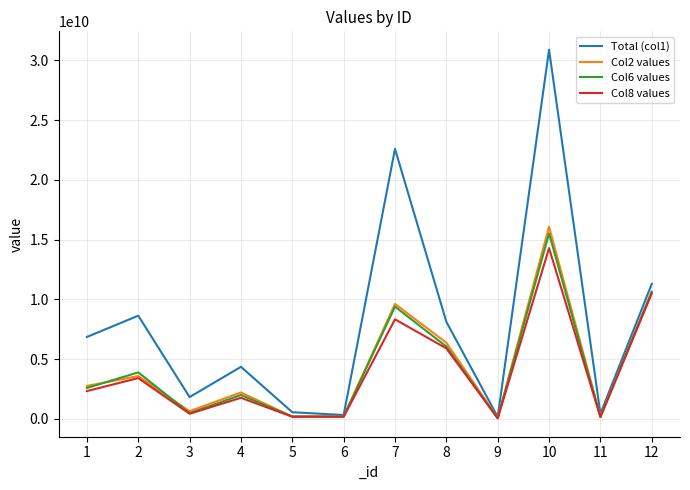

In Col8 values, how many points are lower than both neighbors (excluding endpoints)?

4